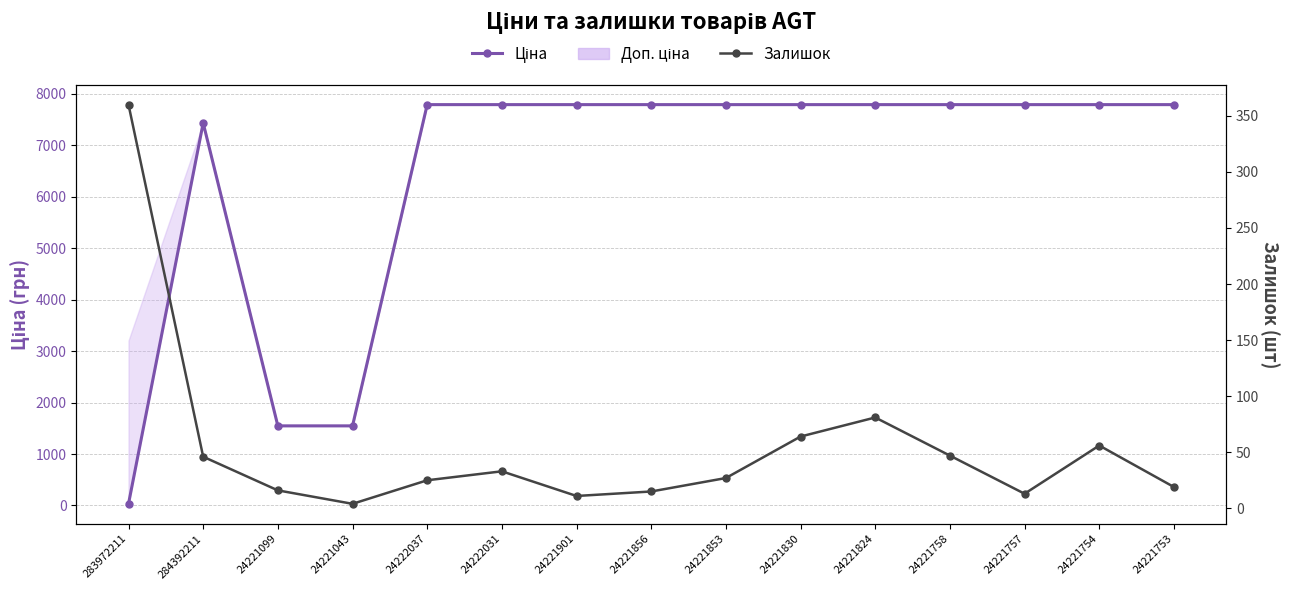

What is the highest value of the Ціна series?

7792.9